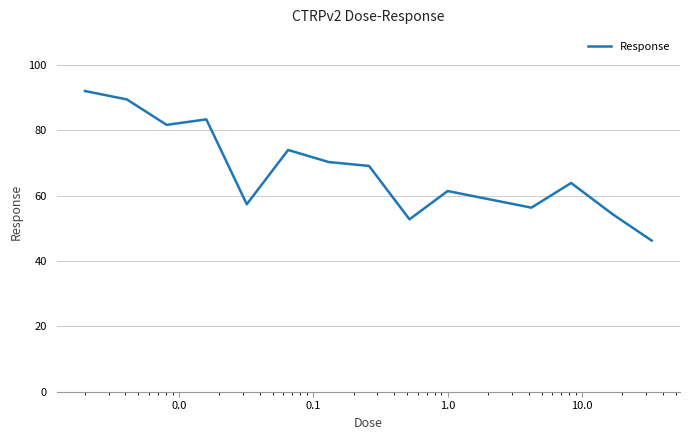

How many distinct data groups are displayed?

1